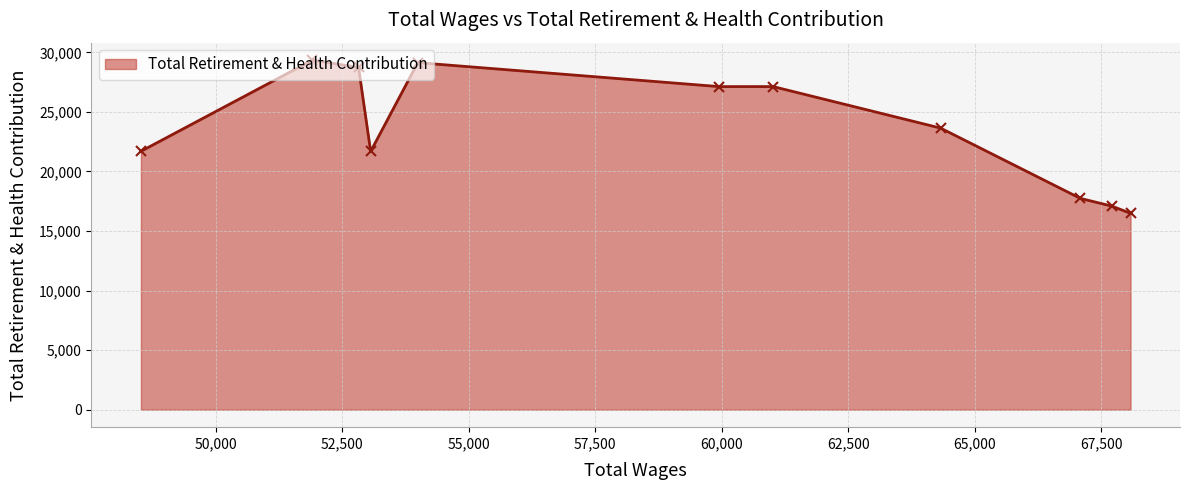

What is the sum of all values?

259838